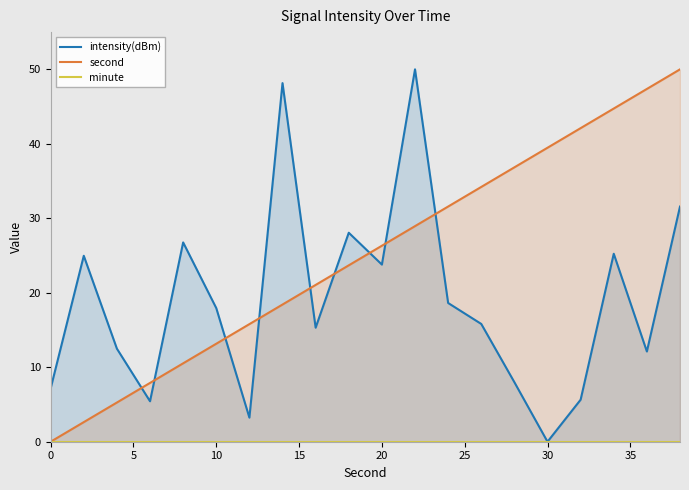

How many interior local valleys does the intensity(dBm) series have?

6